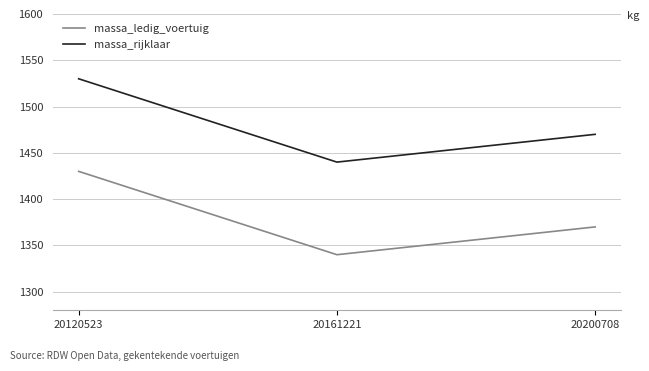

Reading right to left, extract all data points from this chart.

massa_ledig_voertuig: 20200708=1370	20161221=1340	20120523=1430
massa_rijklaar: 20200708=1470	20161221=1440	20120523=1530